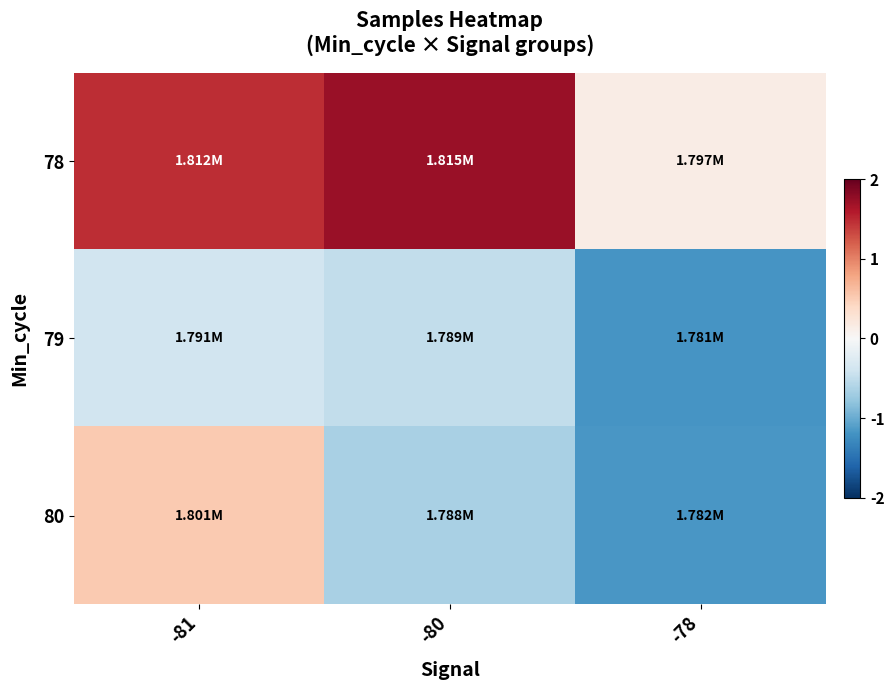

At -78, list the series in order from largest to smallest.

row_0, row_2, row_1